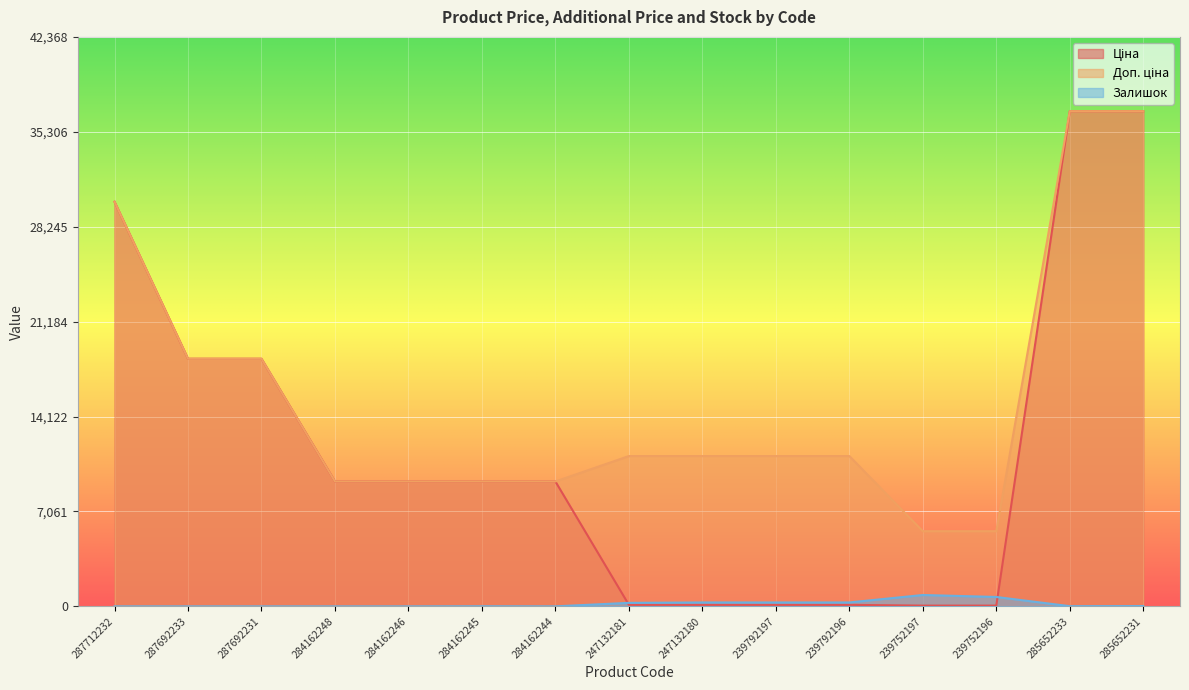

True or false: Залишок has more than 0 interior local peaks.

True